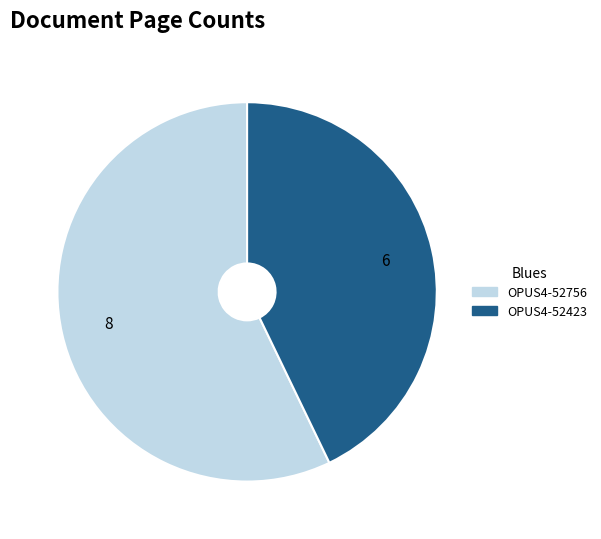

The OPUS4-52423 slice represents 37% of the pie. True or false?

False